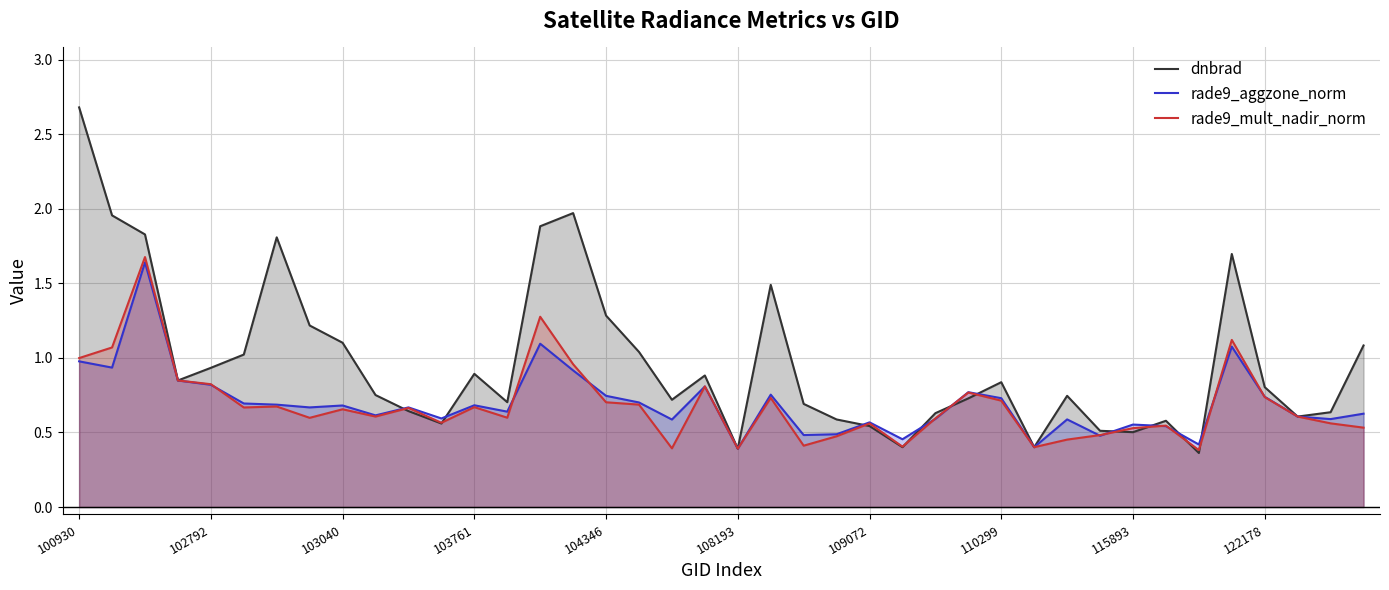

Reading left to right, what are all the values shown in this chart?

dnbrad: 2.7	2.0	1.8	0.8	0.9	1.0	1.8	1.2	1.1	0.8	0.6	0.6	0.9	0.7	1.9	2.0	1.3	1.0	0.7	0.9	0.4	1.5	0.7	0.6	0.5	0.4	0.6	0.7	0.8	0.4	0.7	0.5	0.5	0.6	0.4	1.7	0.8	0.6	0.6	1.1
rade9_aggzone_norm: 1.0	0.9	1.6	0.8	0.8	0.7	0.7	0.7	0.7	0.6	0.7	0.6	0.7	0.6	1.1	0.9	0.7	0.7	0.6	0.8	0.4	0.8	0.5	0.5	0.6	0.5	0.6	0.8	0.7	0.4	0.6	0.5	0.6	0.5	0.4	1.1	0.7	0.6	0.6	0.6
rade9_mult_nadir_norm: 1.0	1.1	1.7	0.8	0.8	0.7	0.7	0.6	0.7	0.6	0.7	0.6	0.7	0.6	1.3	1.0	0.7	0.7	0.4	0.8	0.4	0.7	0.4	0.5	0.6	0.4	0.6	0.8	0.7	0.4	0.5	0.5	0.5	0.5	0.4	1.1	0.7	0.6	0.6	0.5